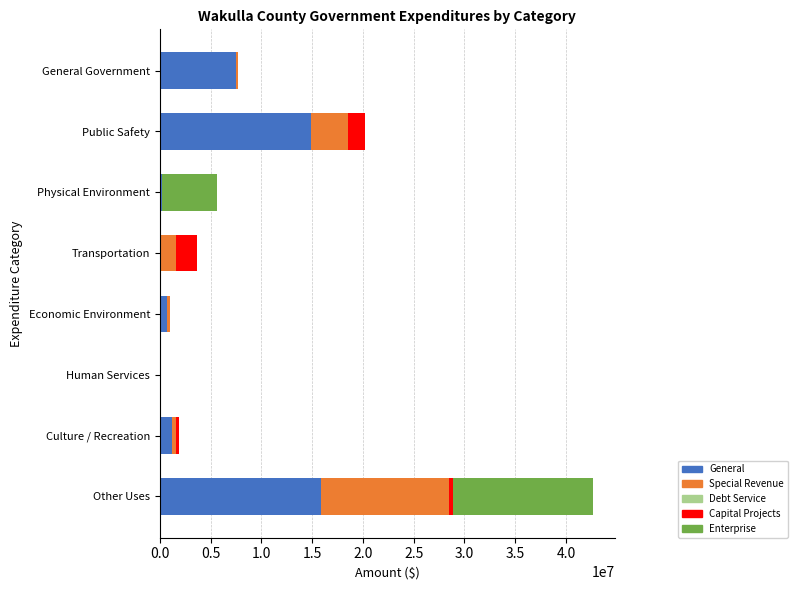

At which label is General closest to 7929732?

General Government